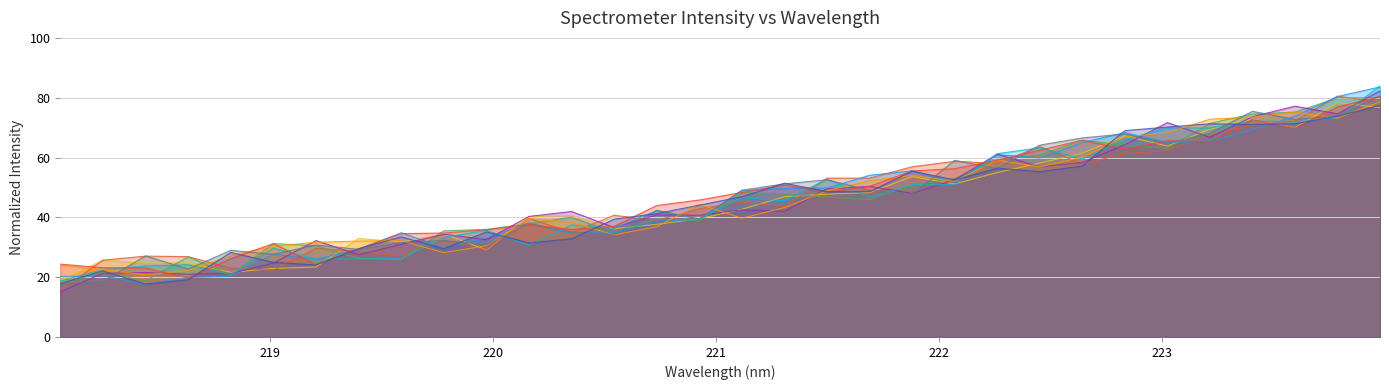

What is the average value?

46.8